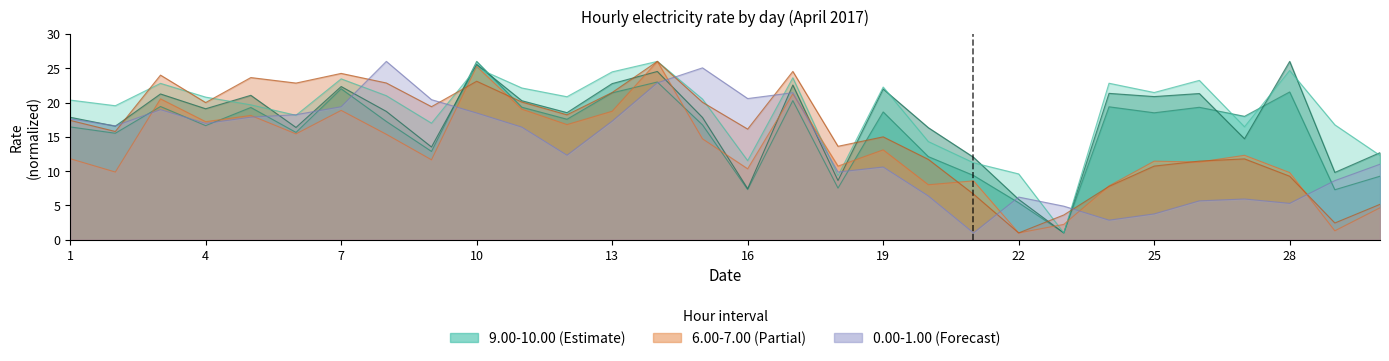

True or false: 6.00-7.00 has a value of 17.2 at 4.

True